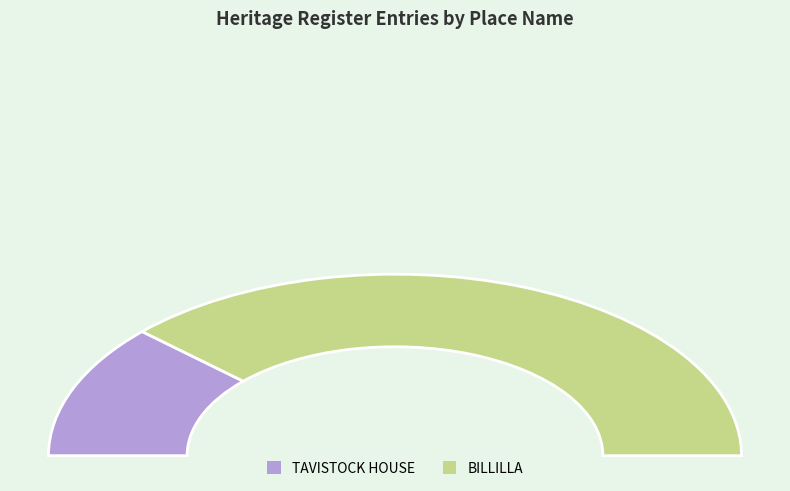

How many slices are in this pie chart?

2